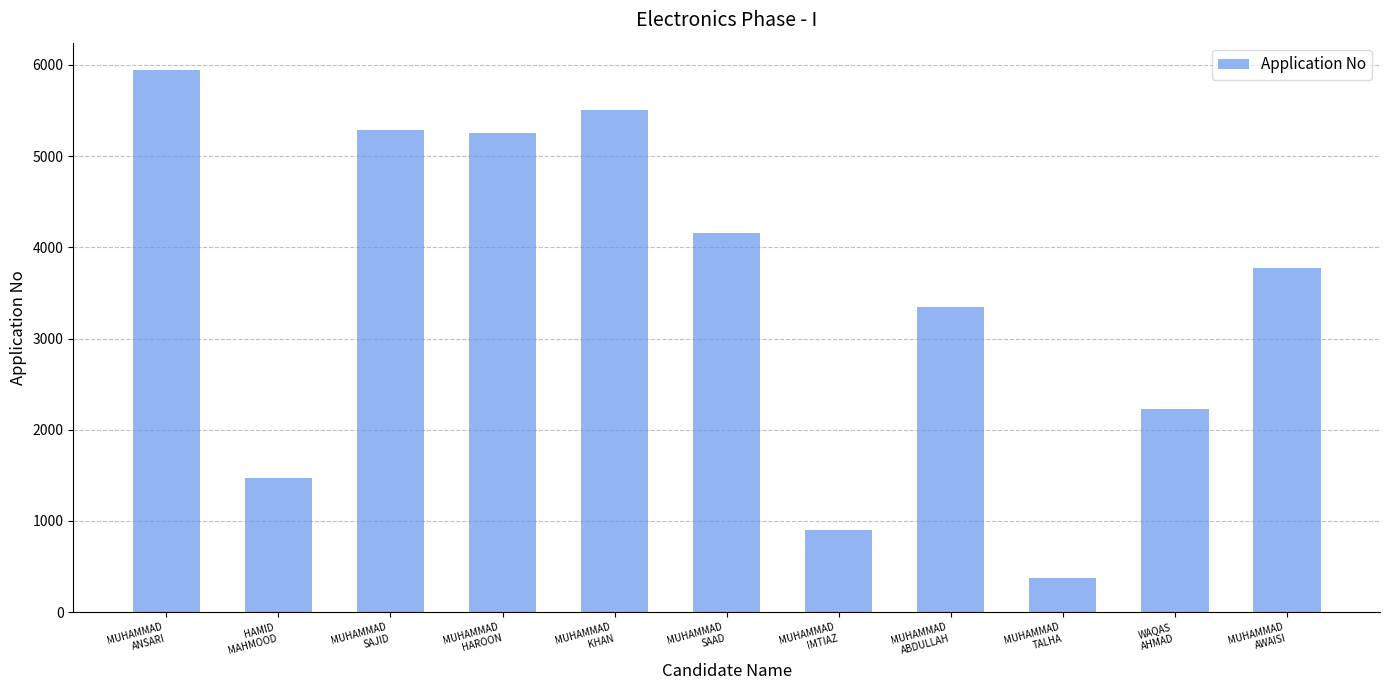

What is the average value?

3475